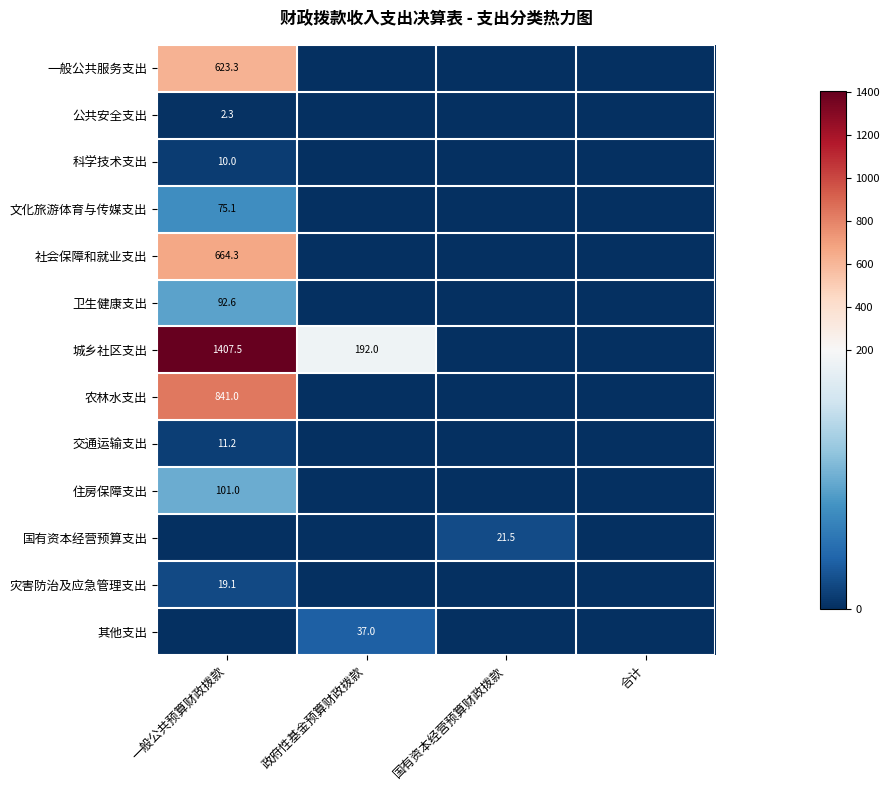

True or false: 公共安全支出 has a value of 0.0 at 国有资本经营预算财政拨款.

True